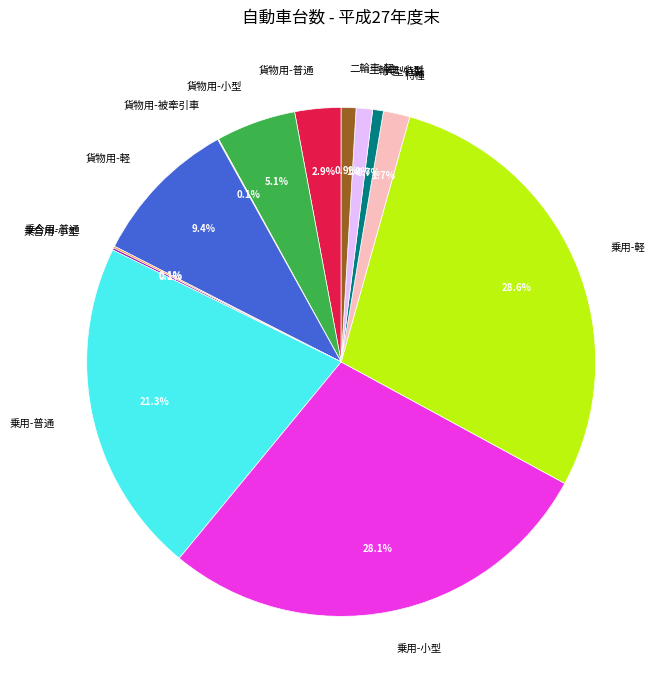

Do 大型特殊 and 特種 together represent more than half of the pie?

No